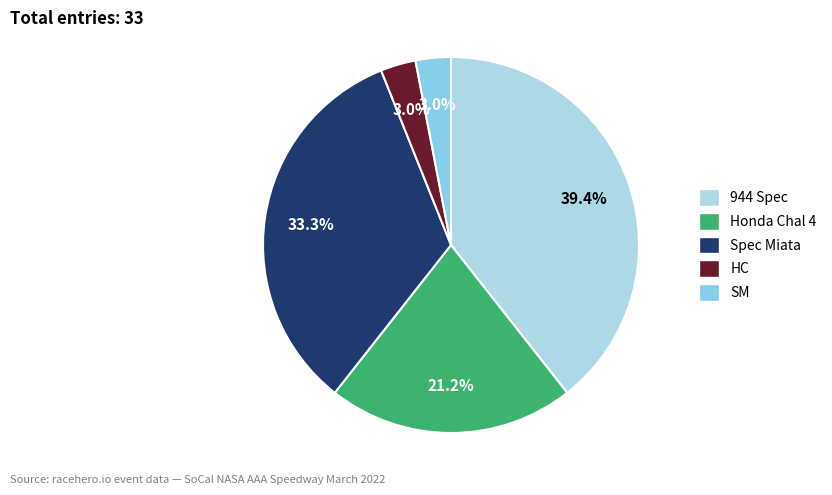

Rank the categories by value from lowest to highest.

HC, SM, Honda Chal 4, Spec Miata, 944 Spec